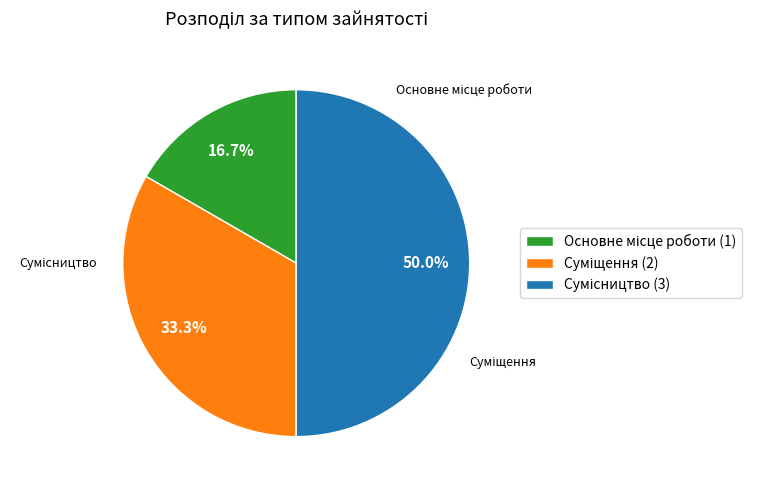

How many slices are in this pie chart?

3